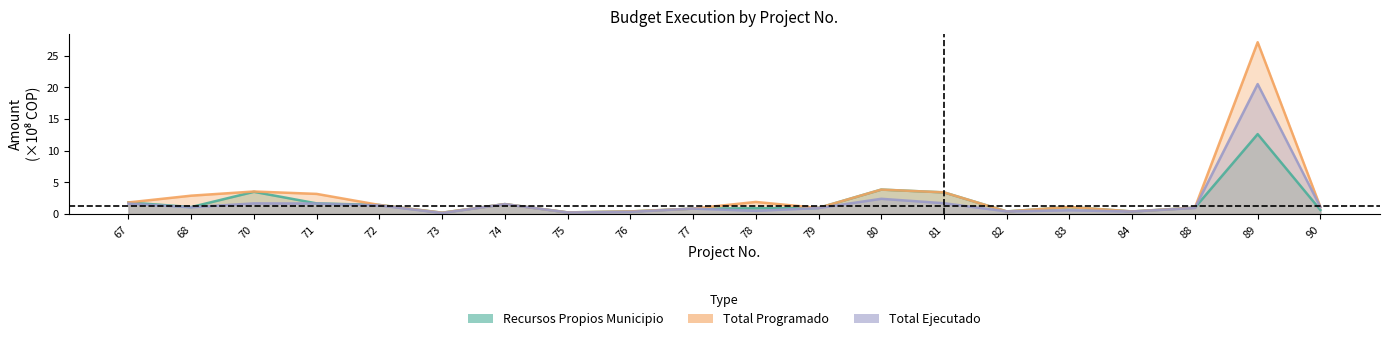

Count the number of data series in this chart.

3